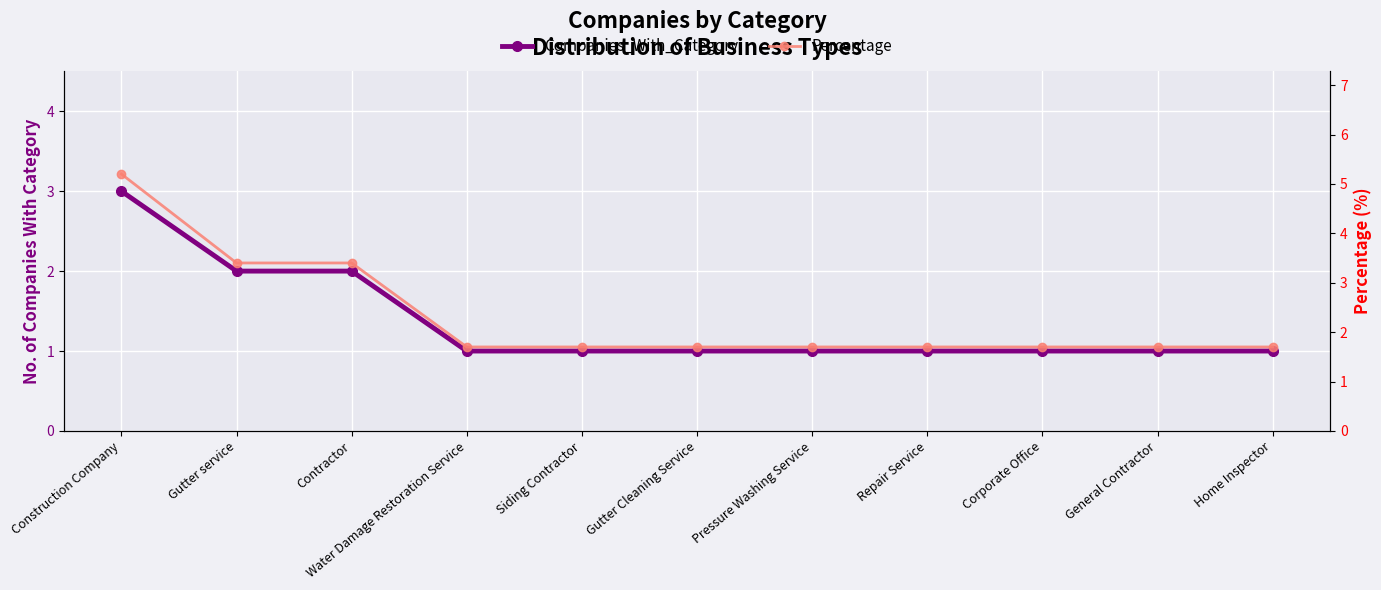

What is the difference between the highest and lowest values at Siding Contractor?

0.7